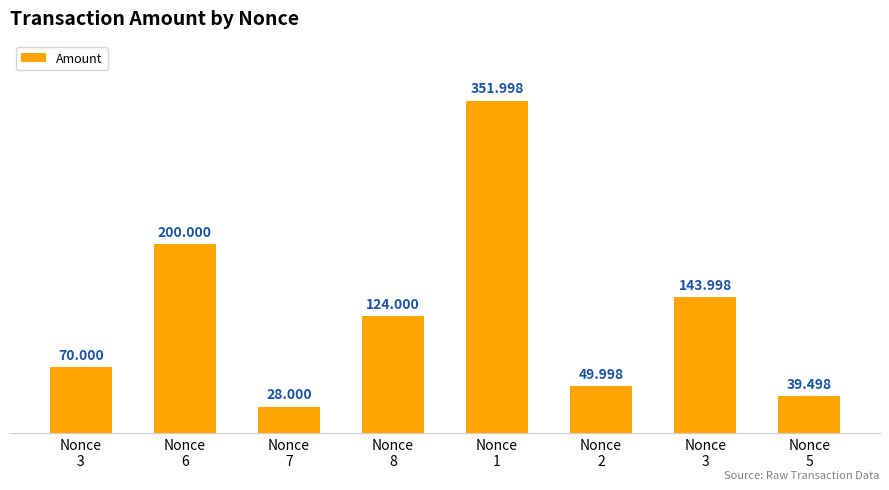

Which label corresponds to the smallest value in the chart?

Nonce
7